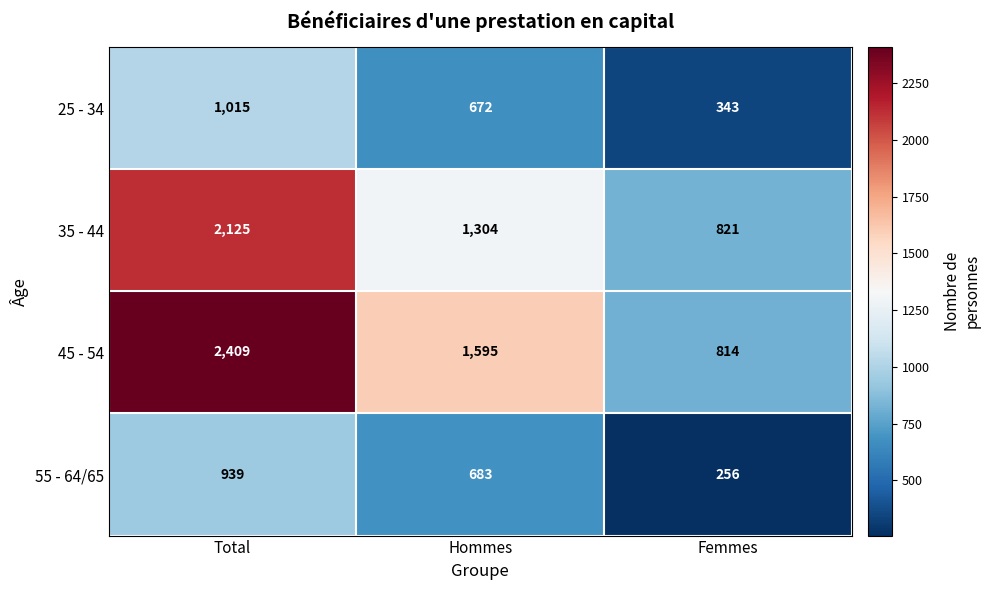

At which label is 35 - 44 closest to 1473?

Hommes